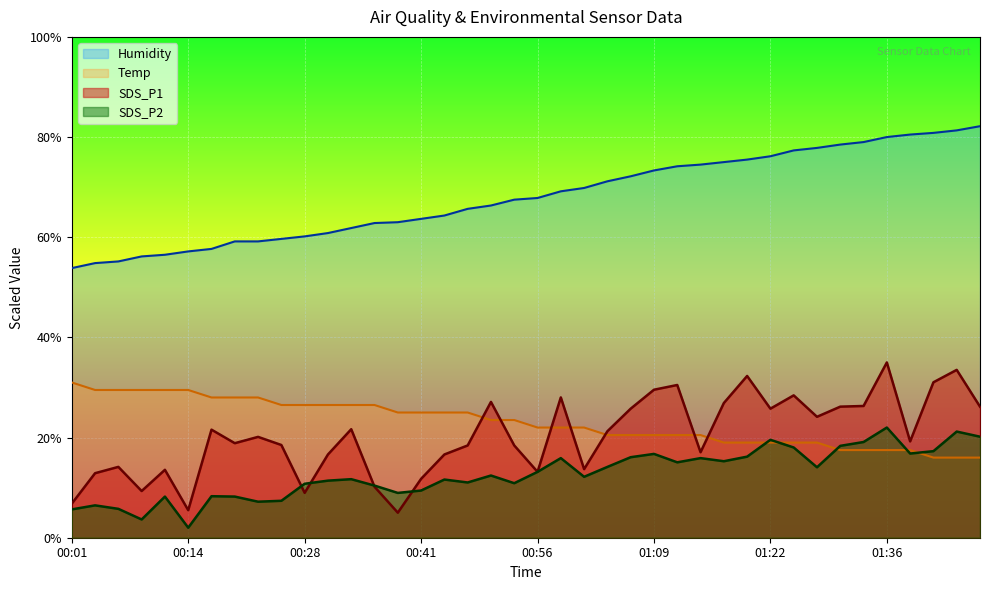

Which series changed the most between 00:53 and 00:58?

SDS_P1